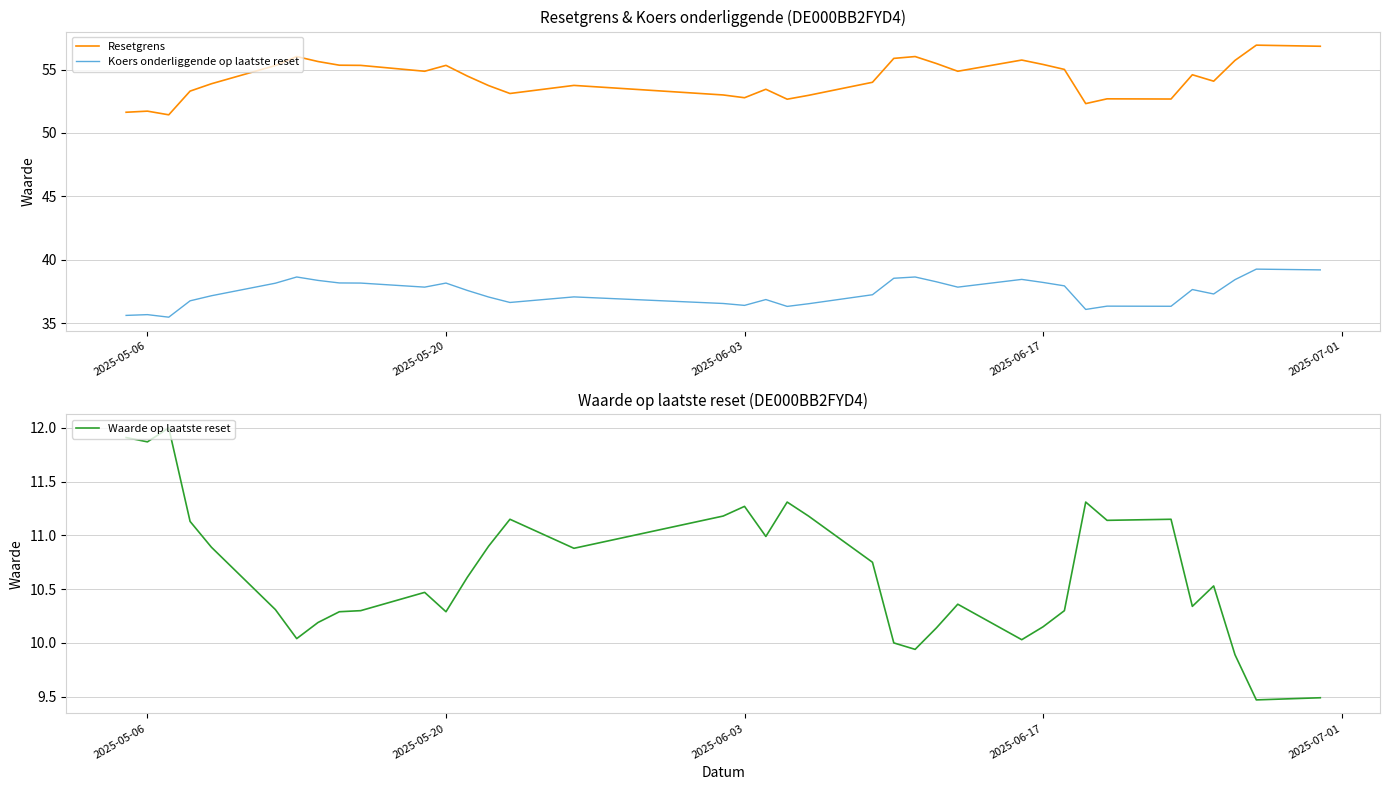

True or false: Koers onderliggende op laatste reset has more than 1 interior local peaks.

True